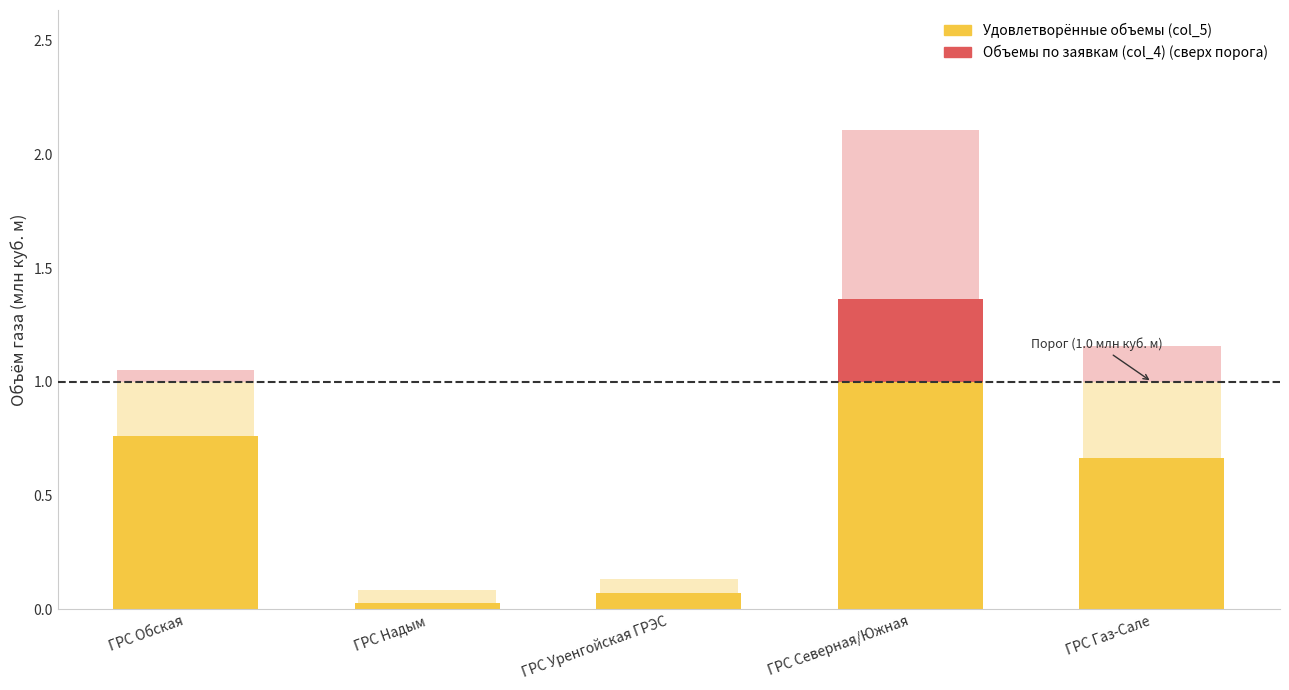

Does the chart contain any negative values?

No